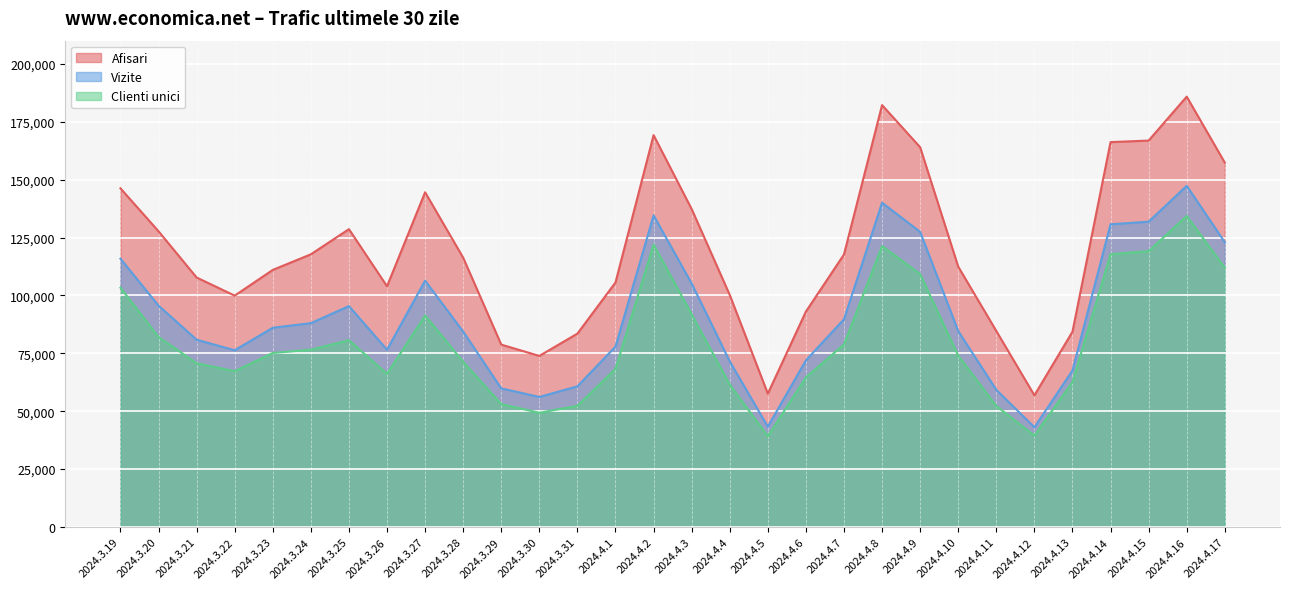

Reading left to right, what are all the values shown in this chart?

Afisari: 146238	127696	107740	99913	111015	117755	128614	103953	144546	116293	78767	73882	83515	105597	169214	137296	100228	57596	93028	117693	182182	163981	112426	84649	56860	84325	166201	166868	185831	157339
Vizite: 115866	95601	80881	76319	86042	88025	95390	76549	106365	84381	59859	56161	60752	77897	134555	105156	71530	43308	71984	89713	140016	127445	84617	59237	43075	67563	130715	131837	147319	122973
Clienti unici: 103360	82044	70734	67288	75155	76558	80672	66137	91330	71335	53099	49321	52348	68284	121985	91866	61514	39230	64637	78858	121331	109209	74028	52268	39514	62570	117799	119121	134286	111983